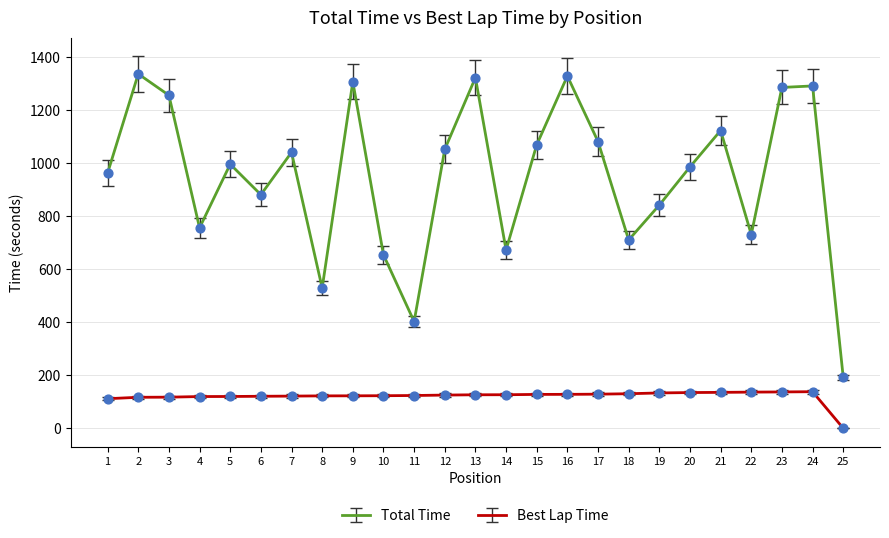

Between 7 and 19, which series saw the biggest shift?

Total Time